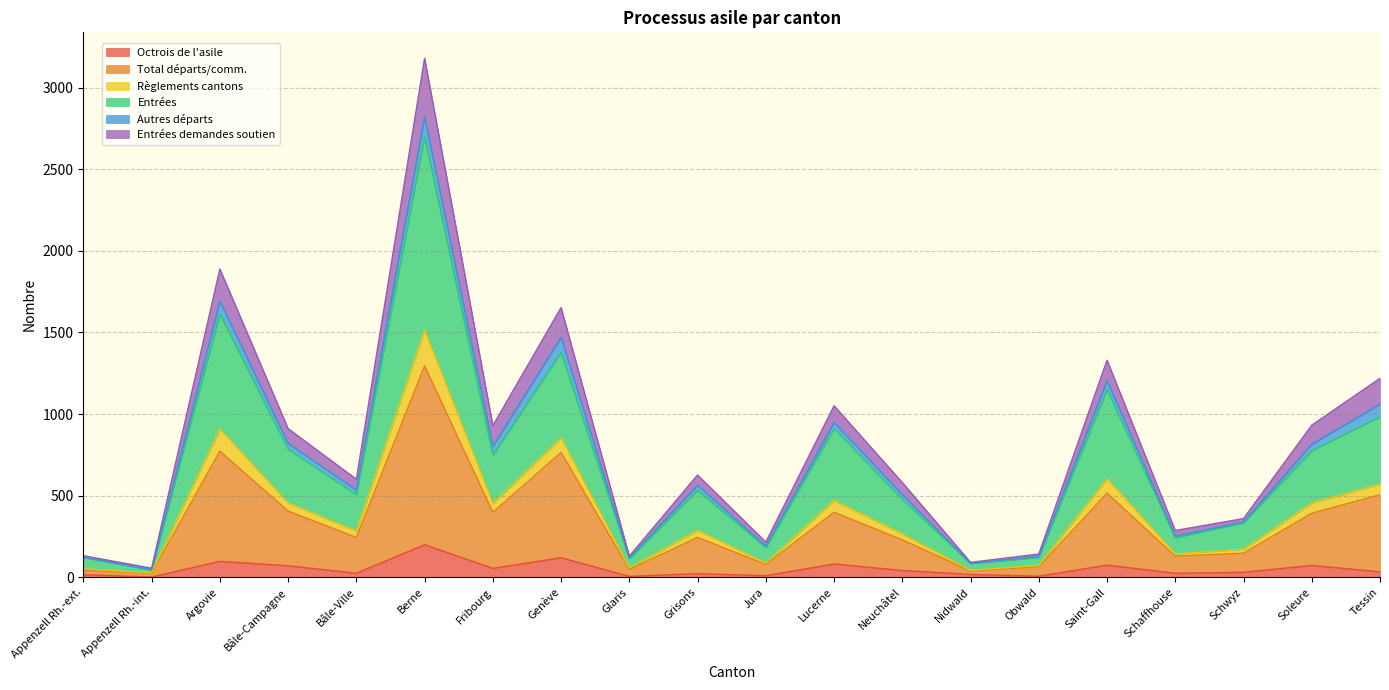

Does the chart have visible grid lines?

Yes